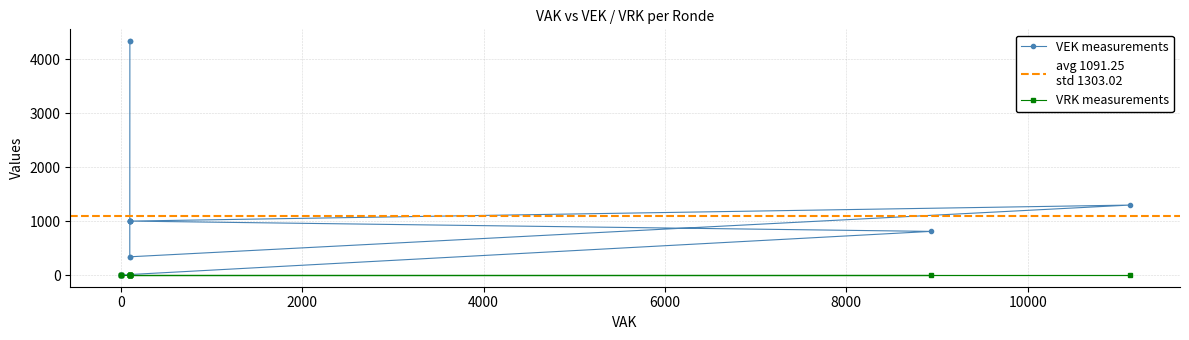

True or false: there are more than 1 points higher than both neighbors.

False